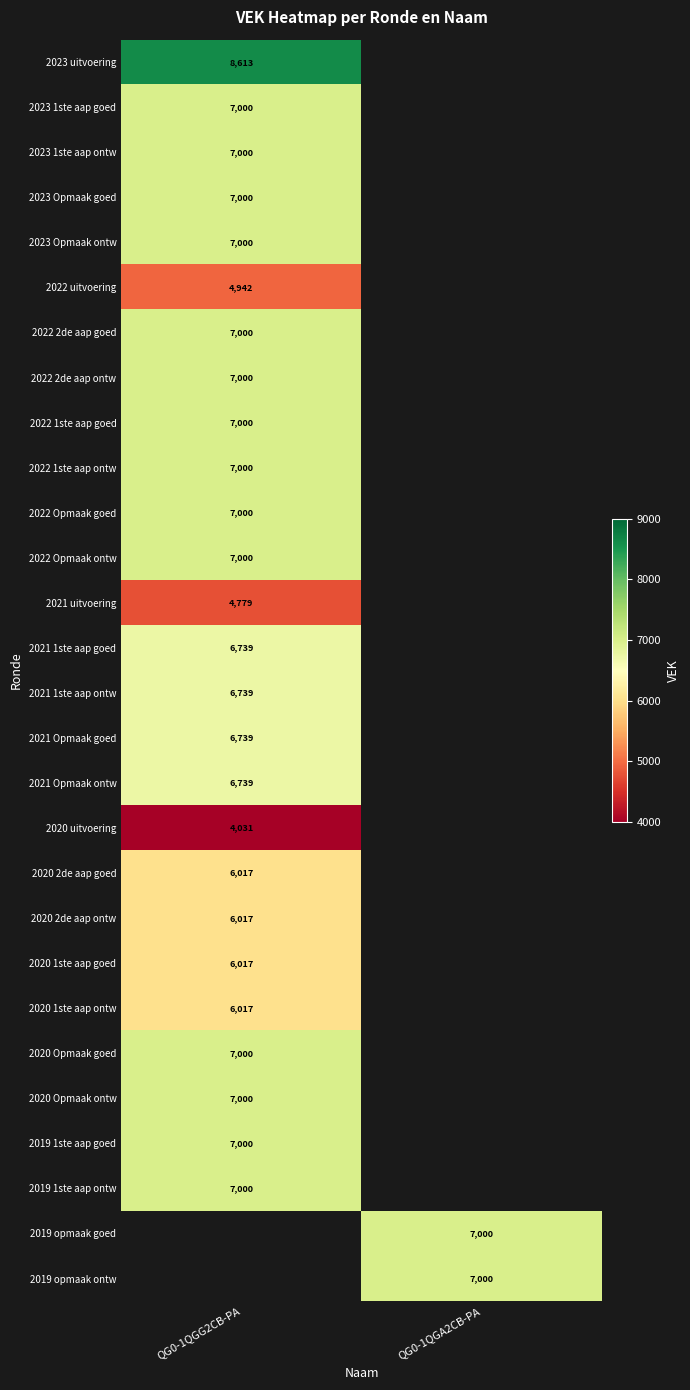

Is it true that 2023 Opmaak ontw equals 2366 at QG0-1QGG2CB-PA?

False